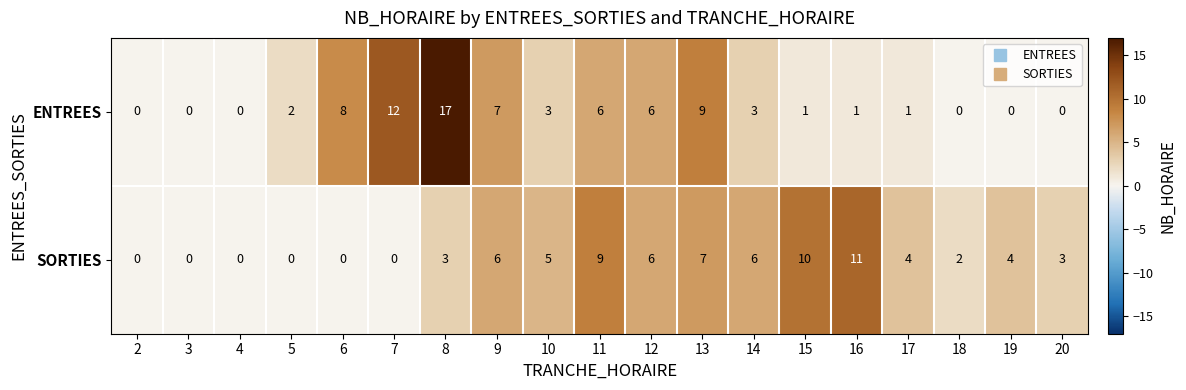

Is it true that SORTIES equals 6 at 14?

True